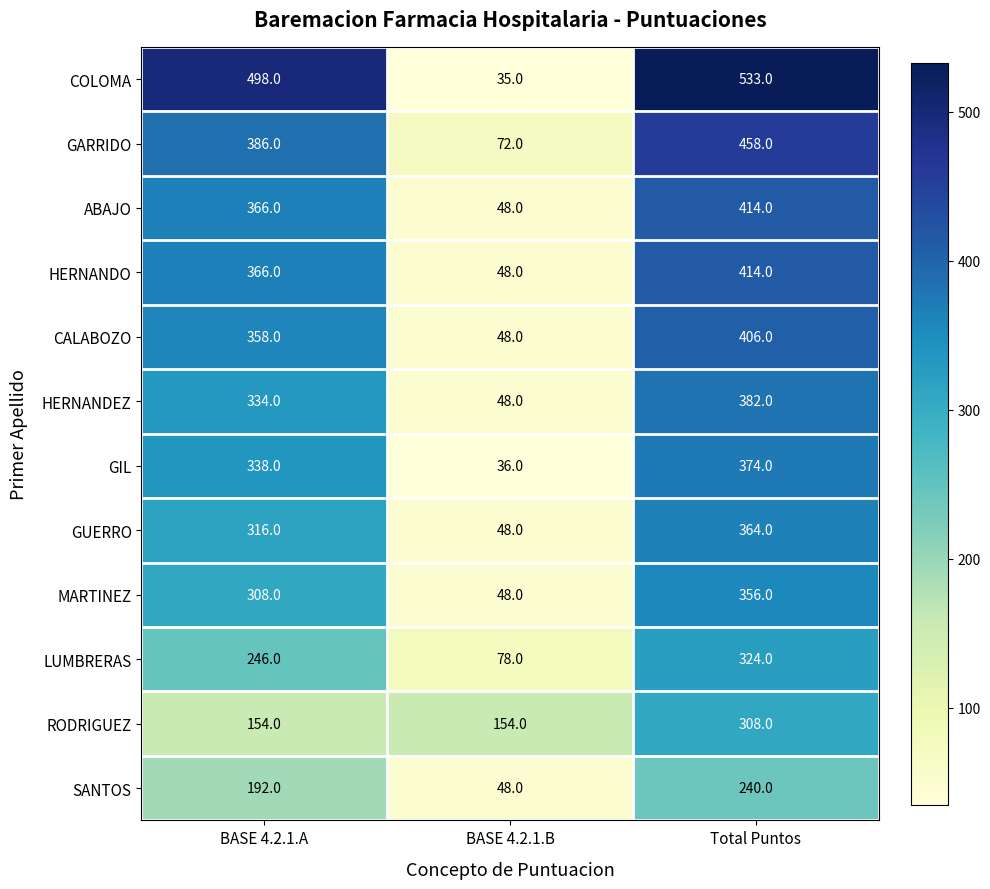

What is the sum of all GIL values?

748